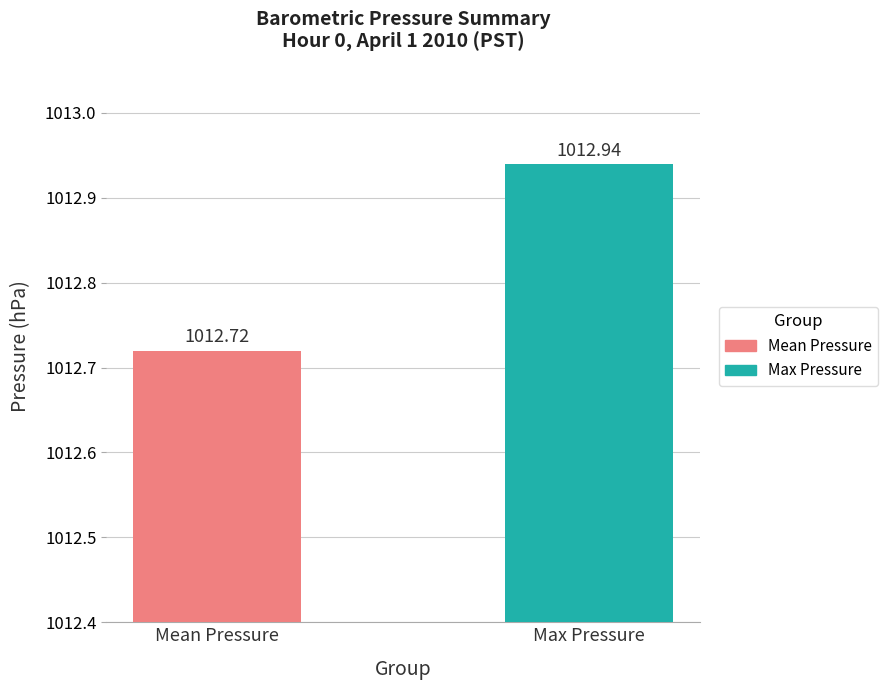

At which label is the value closest to 1012?

Mean Pressure